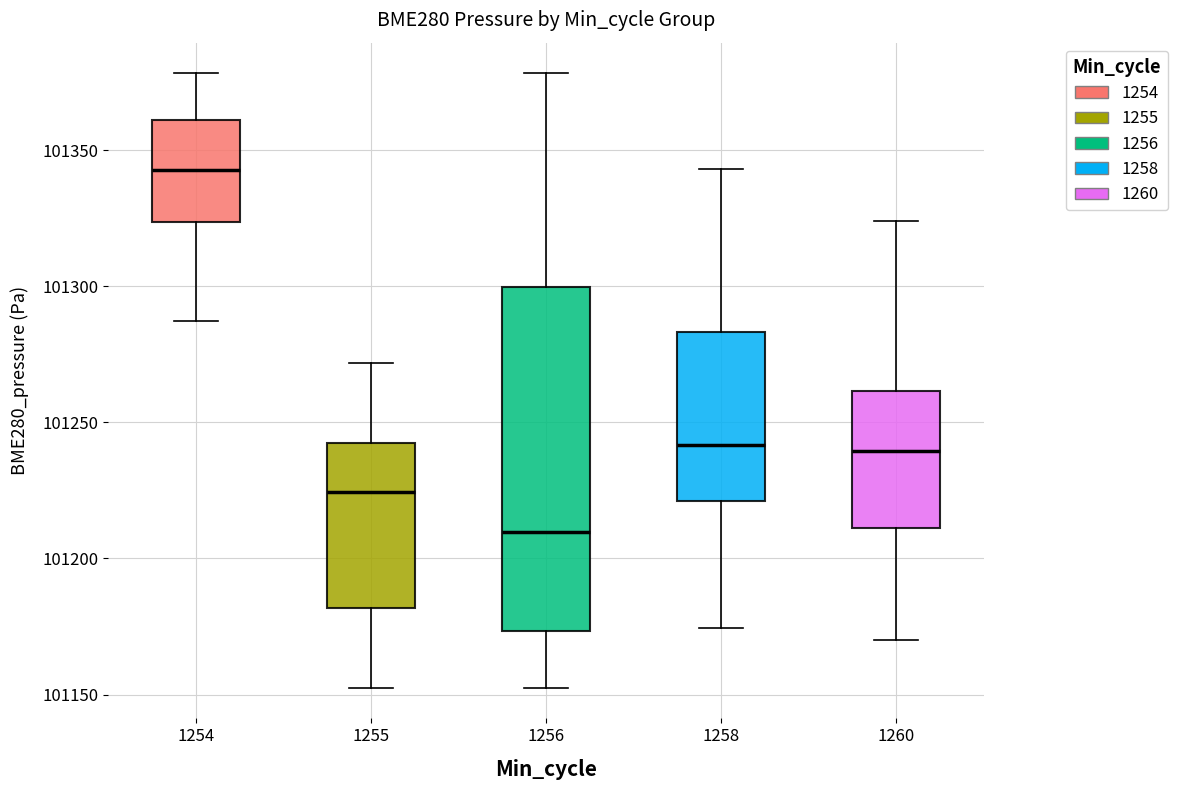

Reading left to right, read every box against the y-axis: the position of its median line, the range the box covers, and the ends of its whiskers. The values are not printed on the chart, so give them approximately, as read against the axis.

1254: median 101345, box 101325 to 101360, whiskers 101285 to 101380
1255: median 101225, box 101180 to 101245, whiskers 101155 to 101270
1256: median 101210, box 101175 to 101300, whiskers 101155 to 101380
1258: median 101240, box 101220 to 101285, whiskers 101175 to 101345
1260: median 101240, box 101210 to 101260, whiskers 101170 to 101325